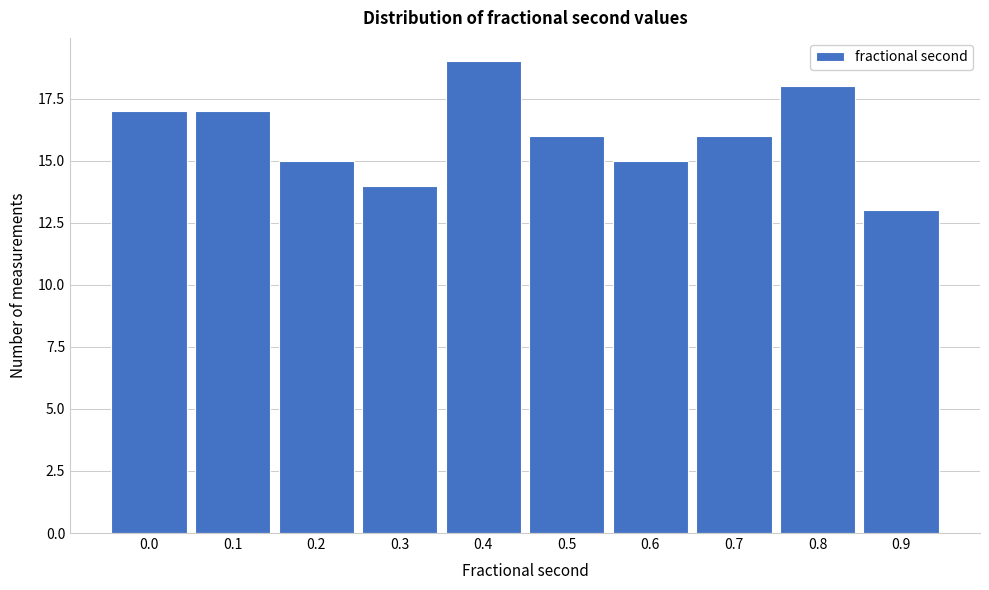

Reading left to right, list all the values displayed in this chart.

17	17	15	14	19	16	15	16	18	13